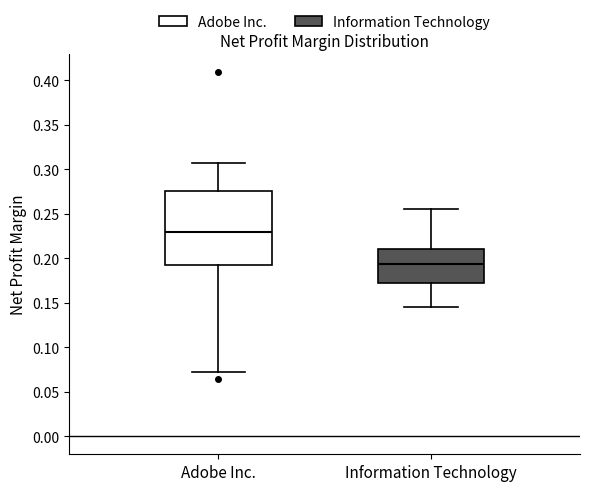

Comparing the boxes themselves (not the whiskers), which one is the tallest?

Adobe Inc.